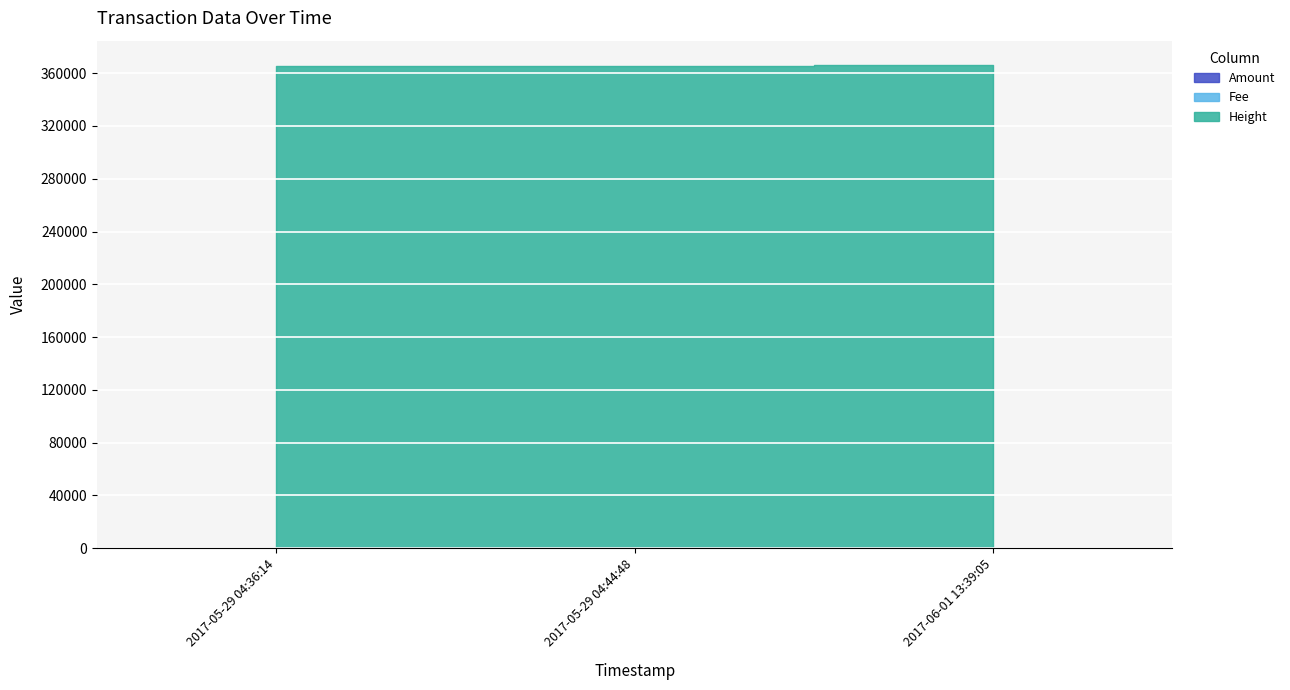

The Height series shows 527844 at 2017-05-29 04:44:48. True or false?

False